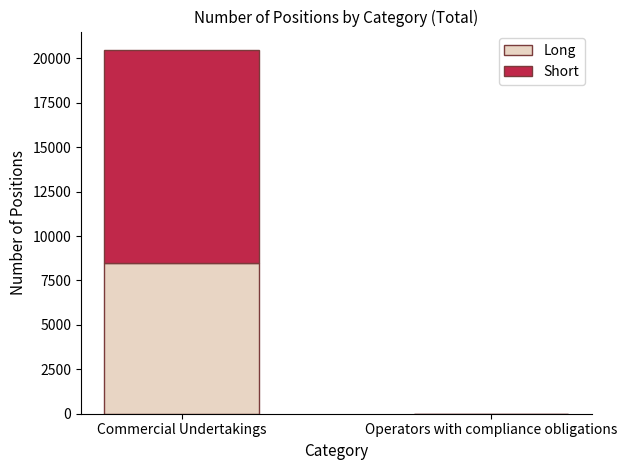

How many positive values does the Long series have?

1